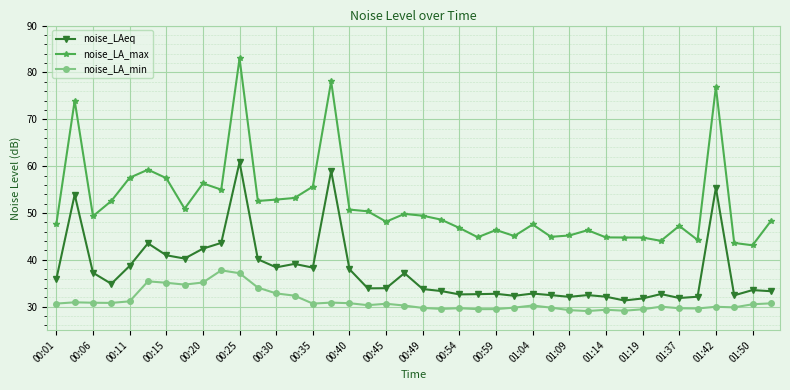

Which series has the largest total across all categories?

noise_LA_max